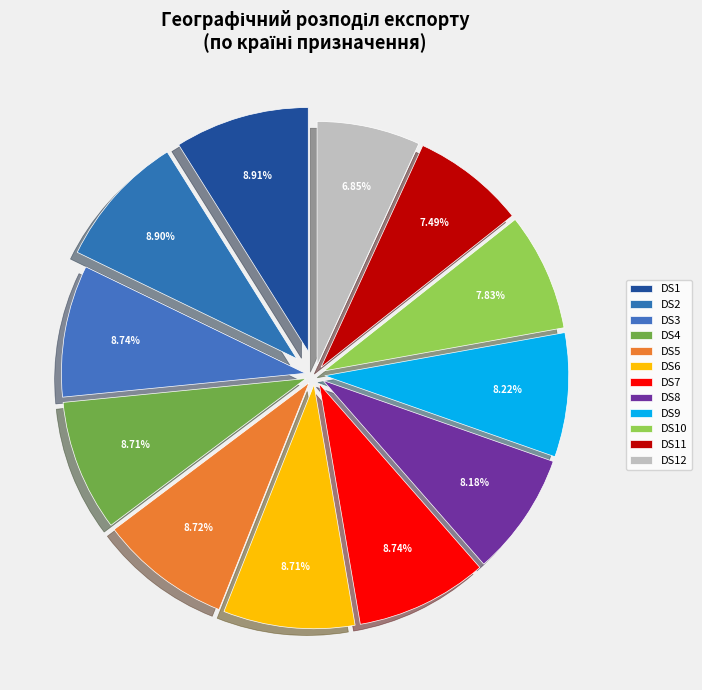

How many segments does this pie chart have?

12